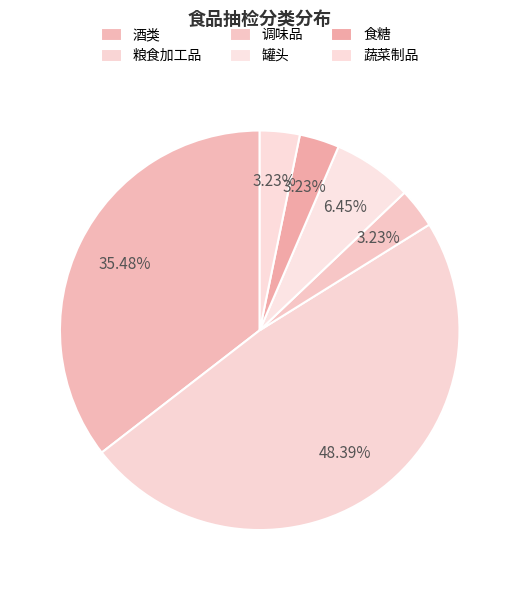

To the nearest percent, what is the difference between the 调味品 and 酒类 slice percentages?

32%